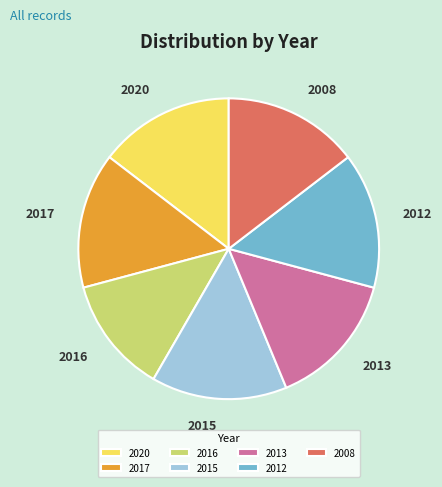

Is the sum of 2017 and 2020 greater than half?

No